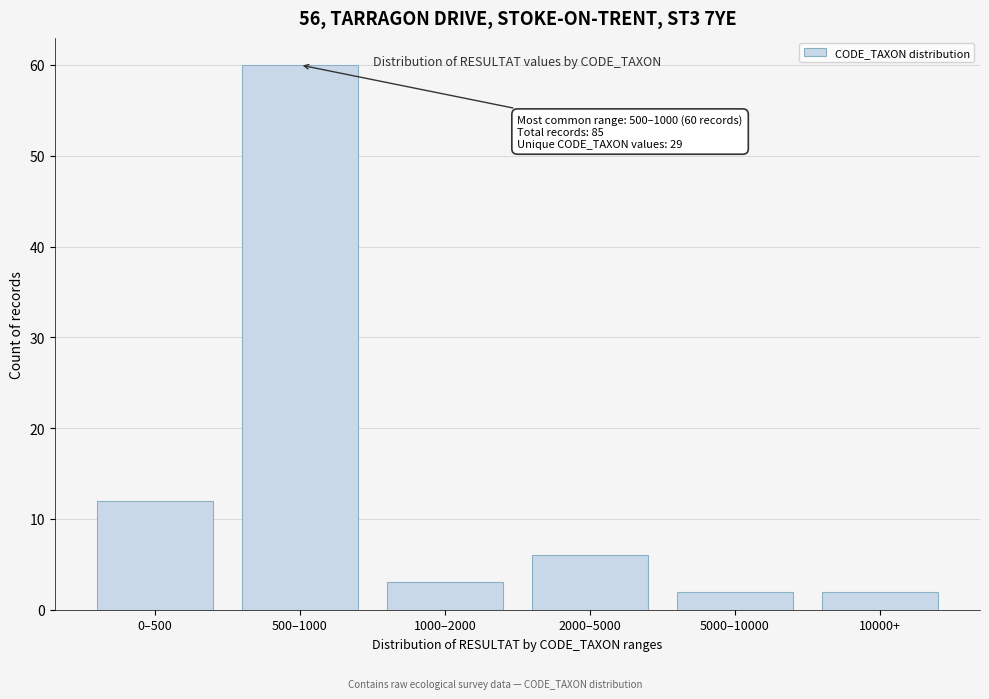

Reading left to right, what are all the values shown in this chart?

12	60	3	6	2	2